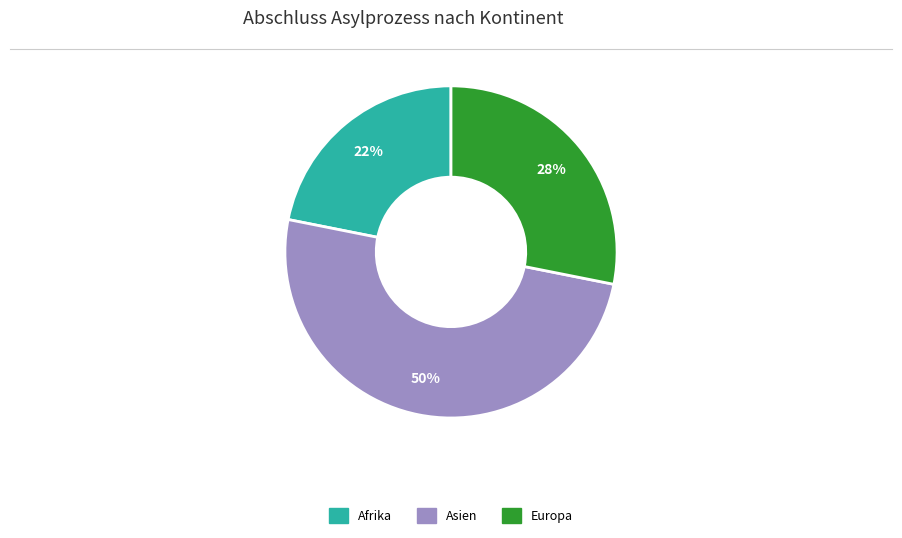

How many slices are in this pie chart?

3